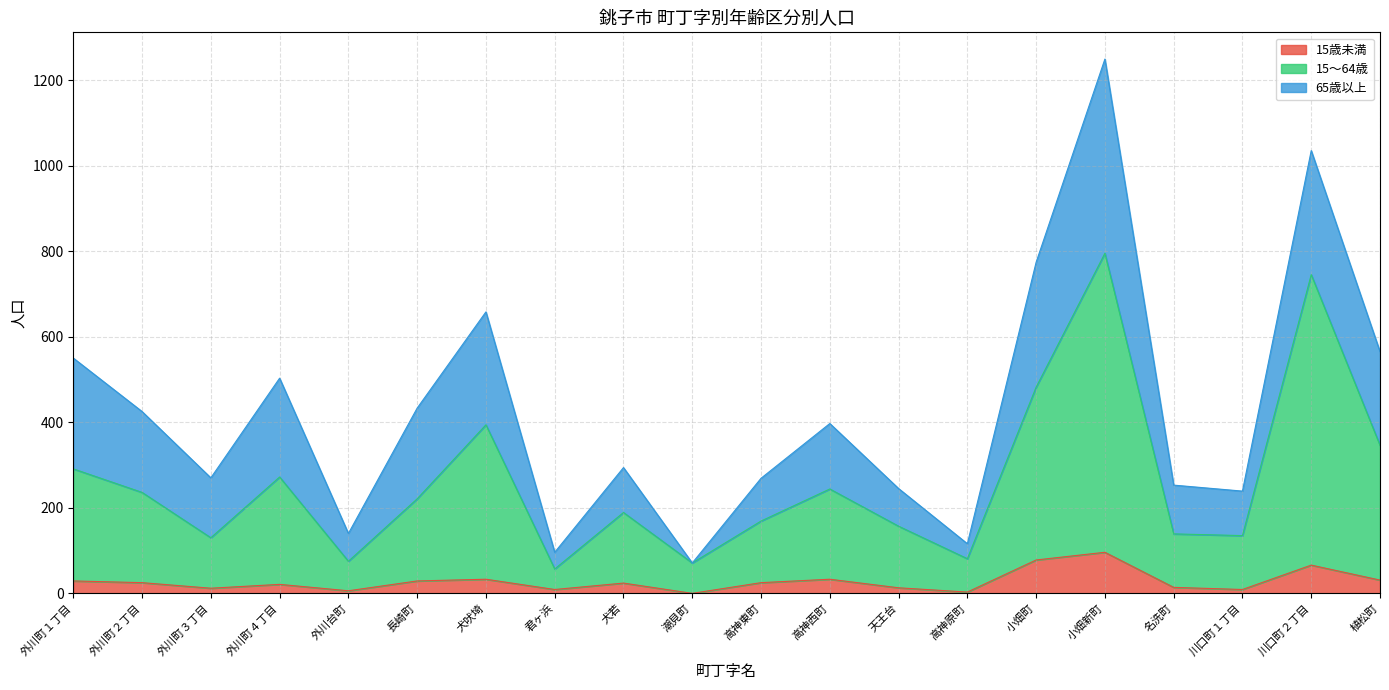

True or false: 15～64歳 has more than 2 interior local peaks.

True